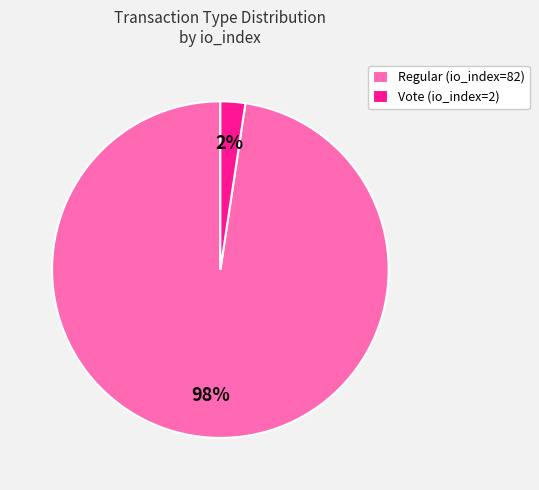

What is the smallest slice in the pie chart?

Vote (io_index=2)